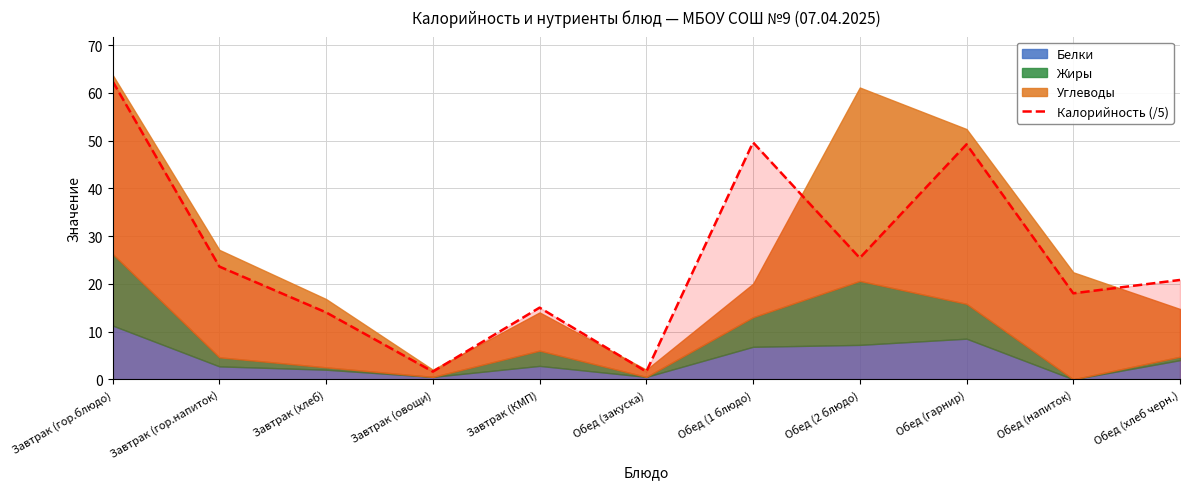

Which category has the highest value across all series?

Завтрак (гор.блюдо)